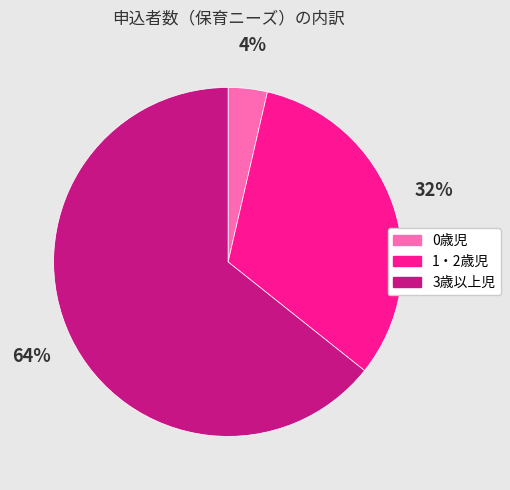

To the nearest percent, what is the average slice percentage?

33%